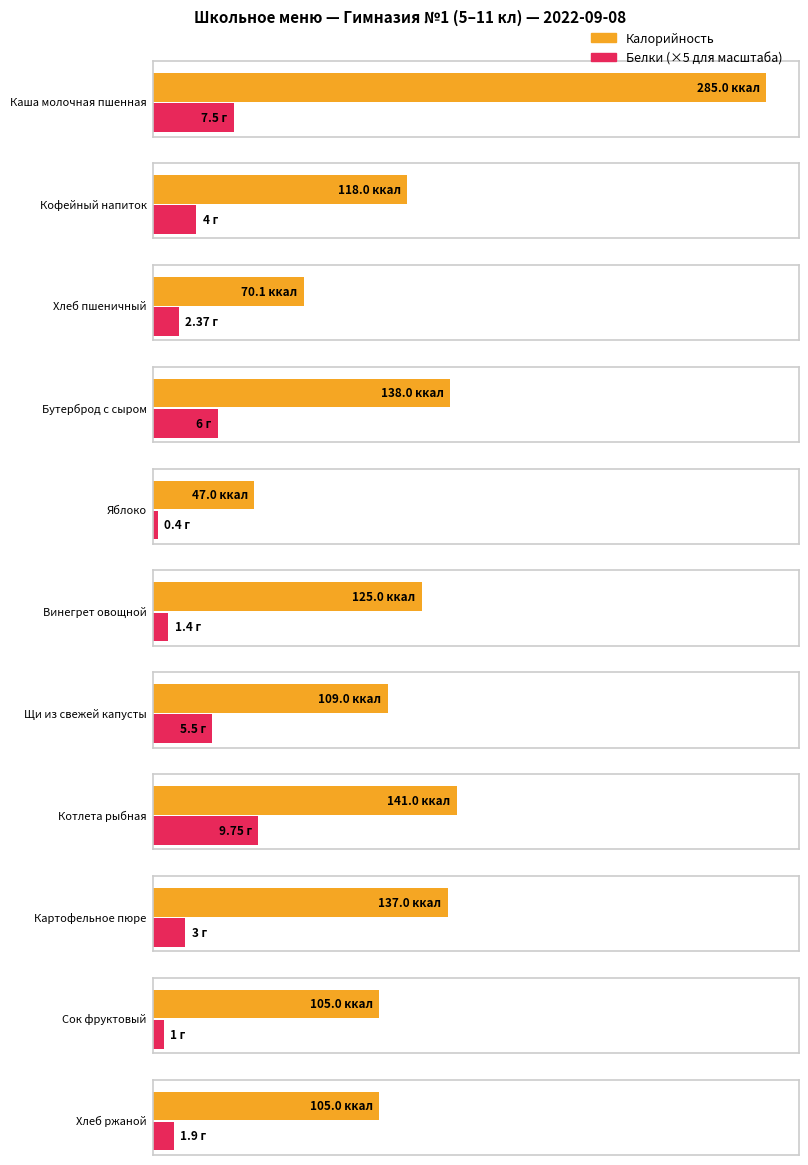

How many bars are there in each group?

2